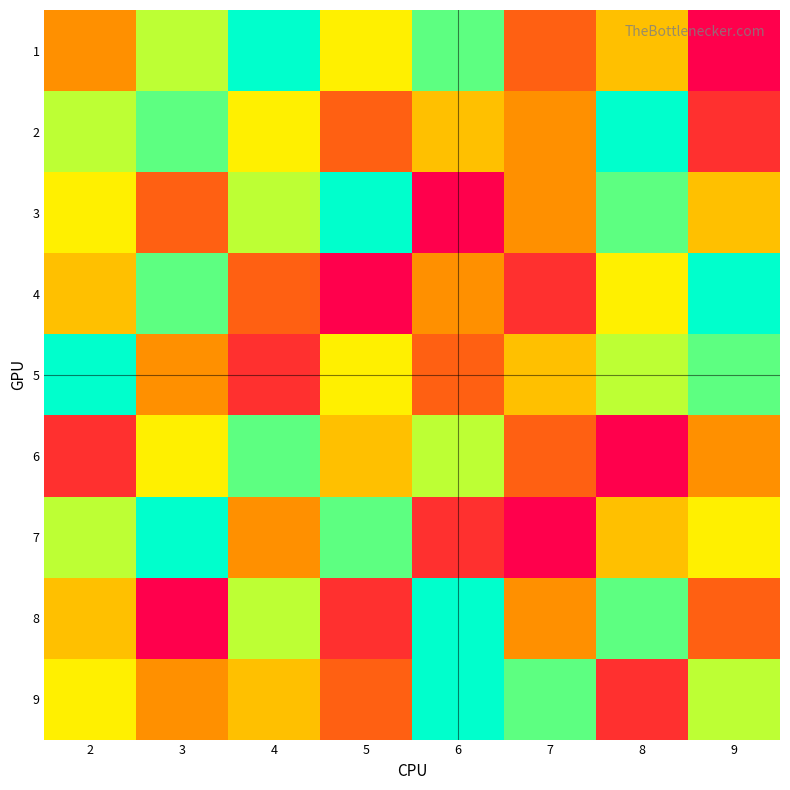

Reading right to left, what are all the values shown in this chart?

1: 9=1	8=5	7=3	6=8	5=6	4=9	3=7	2=4
2: 9=2	8=9	7=4	6=5	5=3	4=6	3=8	2=7
3: 9=5	8=8	7=4	6=1	5=9	4=7	3=3	2=6
4: 9=9	8=6	7=2	6=4	5=1	4=3	3=8	2=5
5: 9=8	8=7	7=5	6=3	5=6	4=2	3=4	2=9
6: 9=4	8=1	7=3	6=7	5=5	4=8	3=6	2=2
7: 9=6	8=5	7=1	6=2	5=8	4=4	3=9	2=7
8: 9=3	8=8	7=4	6=9	5=2	4=7	3=1	2=5
9: 9=7	8=2	7=8	6=9	5=3	4=5	3=4	2=6